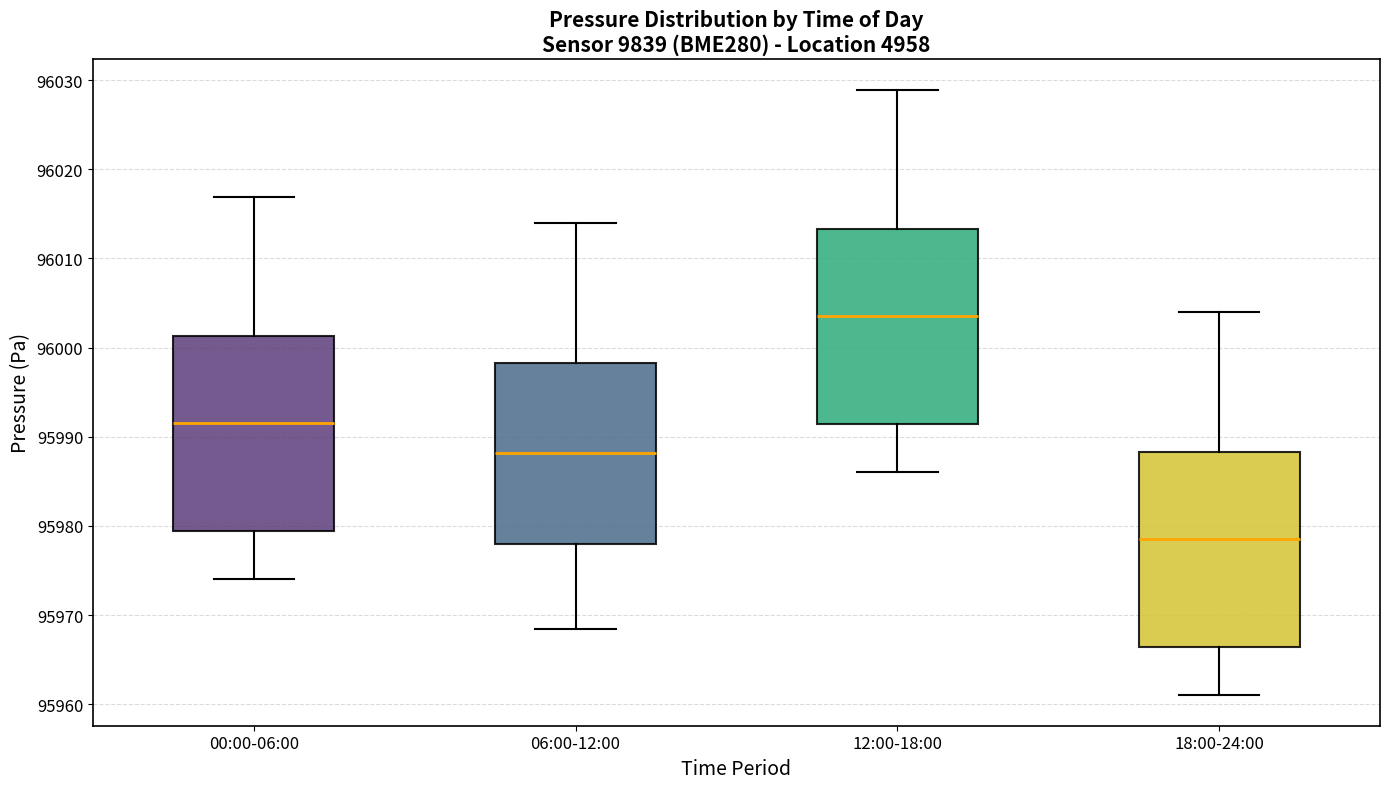

Reading left to right, transcribe this box plot: for each box, give where its median line is, the range the box spans, and where its two whiskers end, as read against the y-axis. The values are not printed on the chart, so give them approximately, as read against the axis.

00:00-06:00: median 95992, box 95979 to 96001, whiskers 95974 to 96017
06:00-12:00: median 95988, box 95978 to 95998, whiskers 95968 to 96014
12:00-18:00: median 96004, box 95991 to 96013, whiskers 95986 to 96029
18:00-24:00: median 95979, box 95966 to 95988, whiskers 95961 to 96004